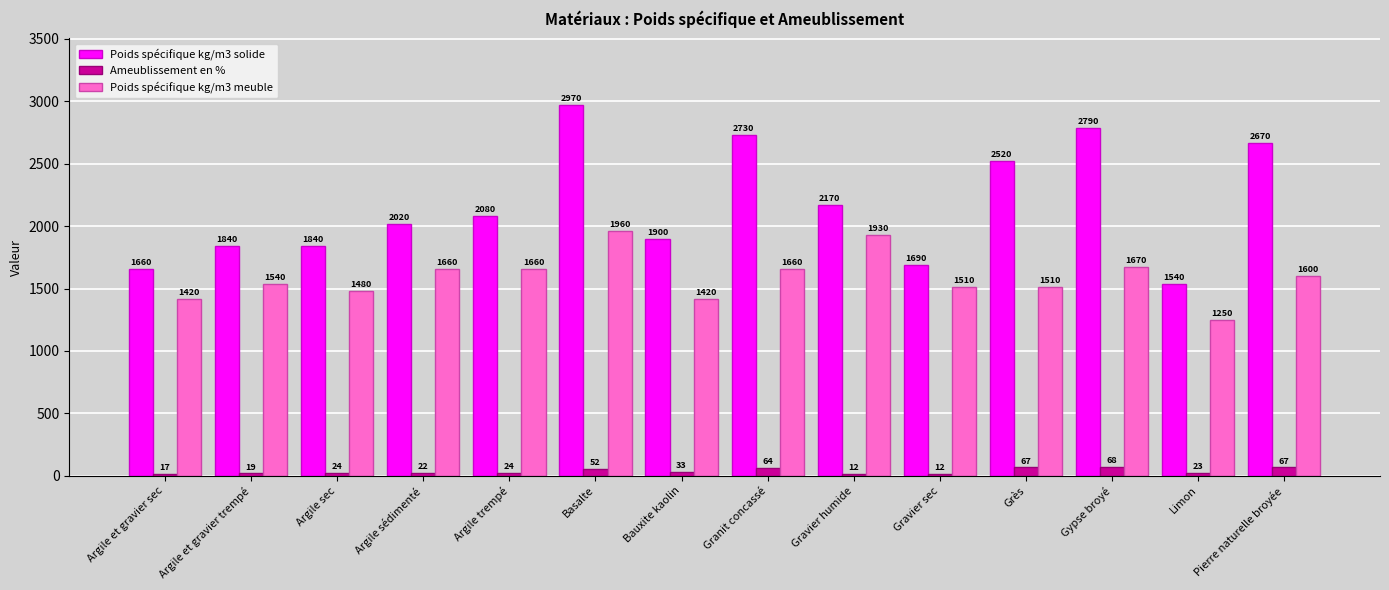

How many groups of bars are there?

14